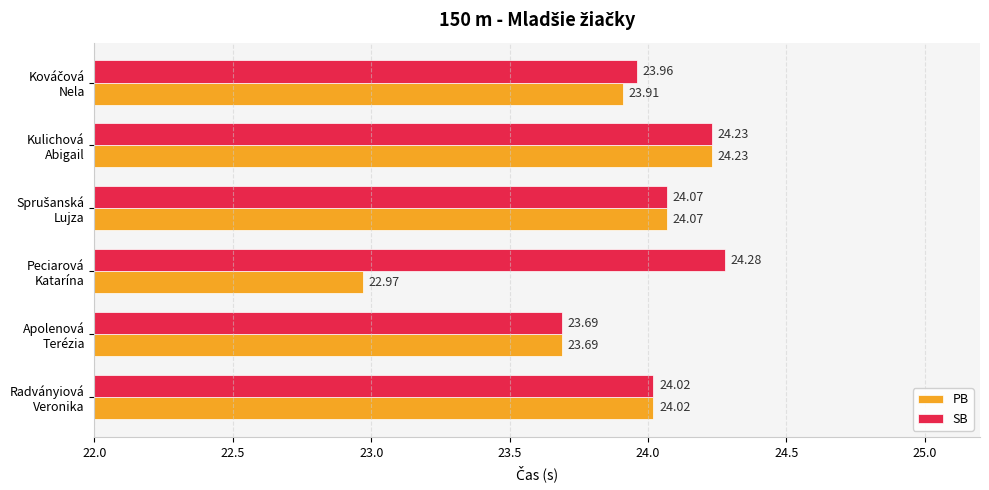

Which series has the largest range (max minus min)?

PB